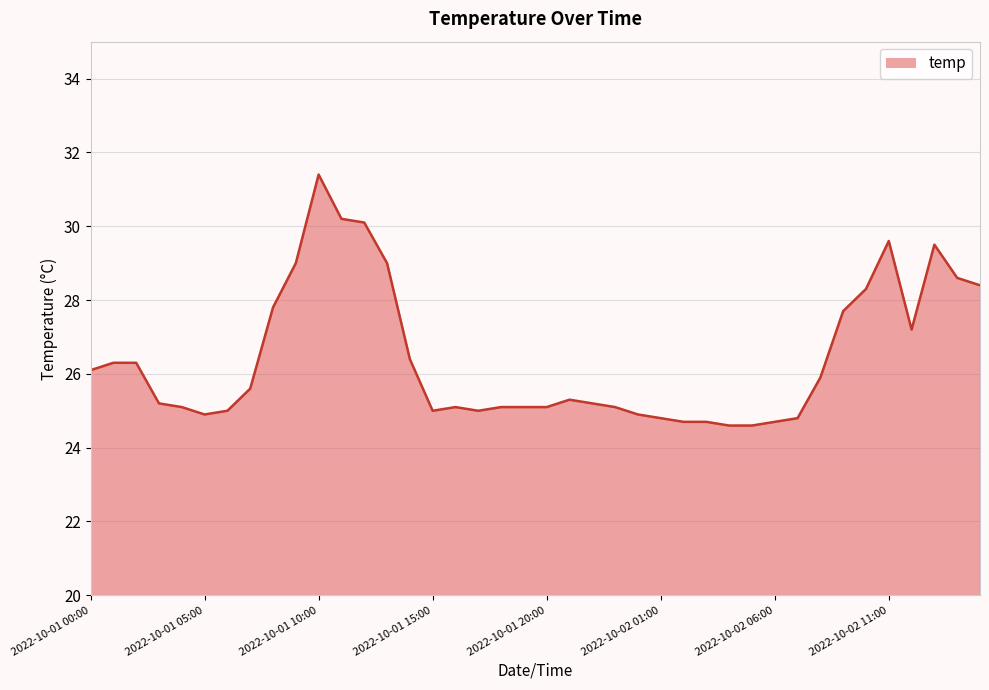

What is the difference between the maximum and minimum values?

6.8